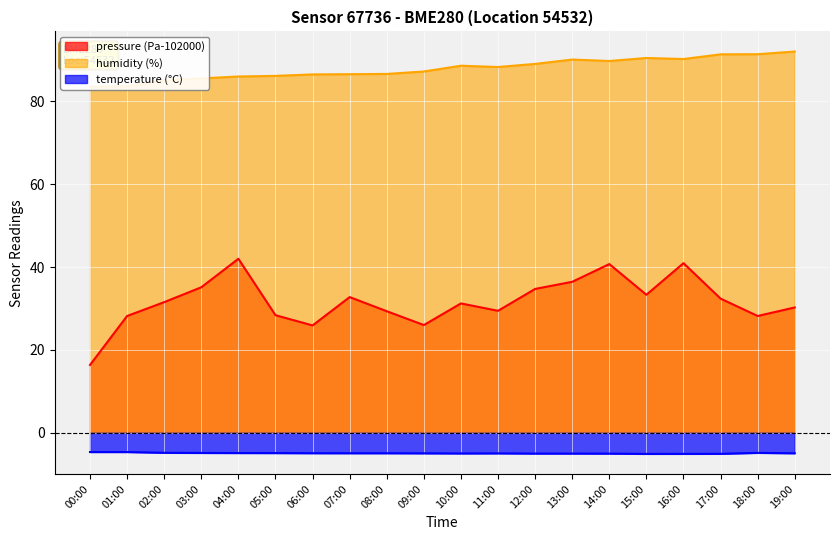

How many interior local valleys does the humidity series have?

3